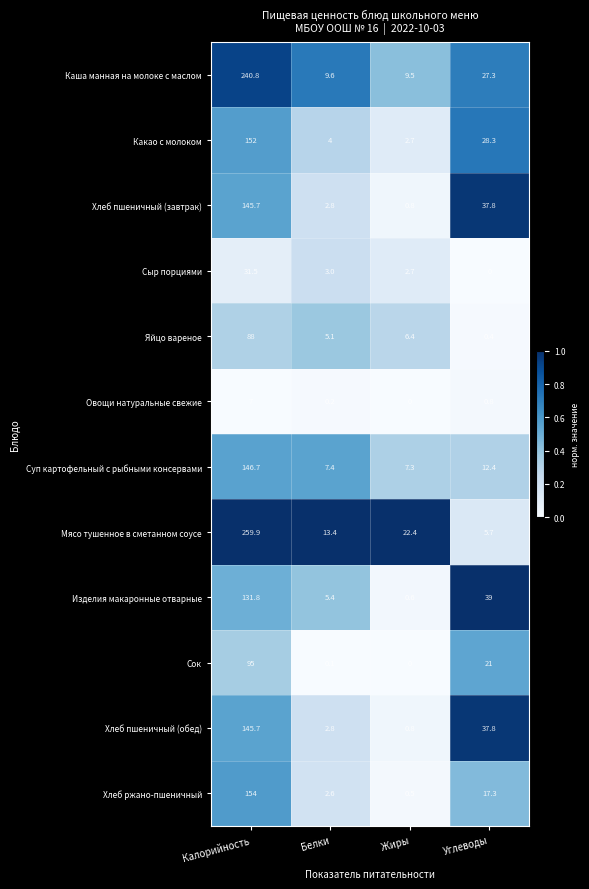

Which series has the largest range (max minus min)?

Мясо тушенное в сметанном соусе